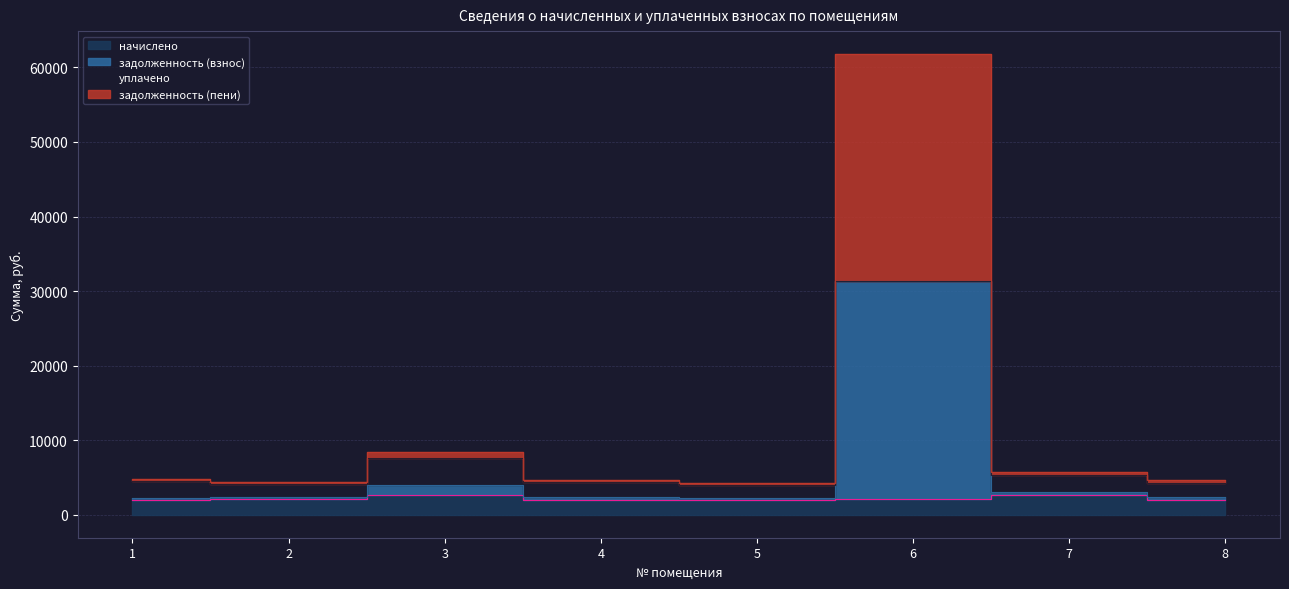

What is the sum of the задолженность (взнос) values at 7 and 5?

5268.9